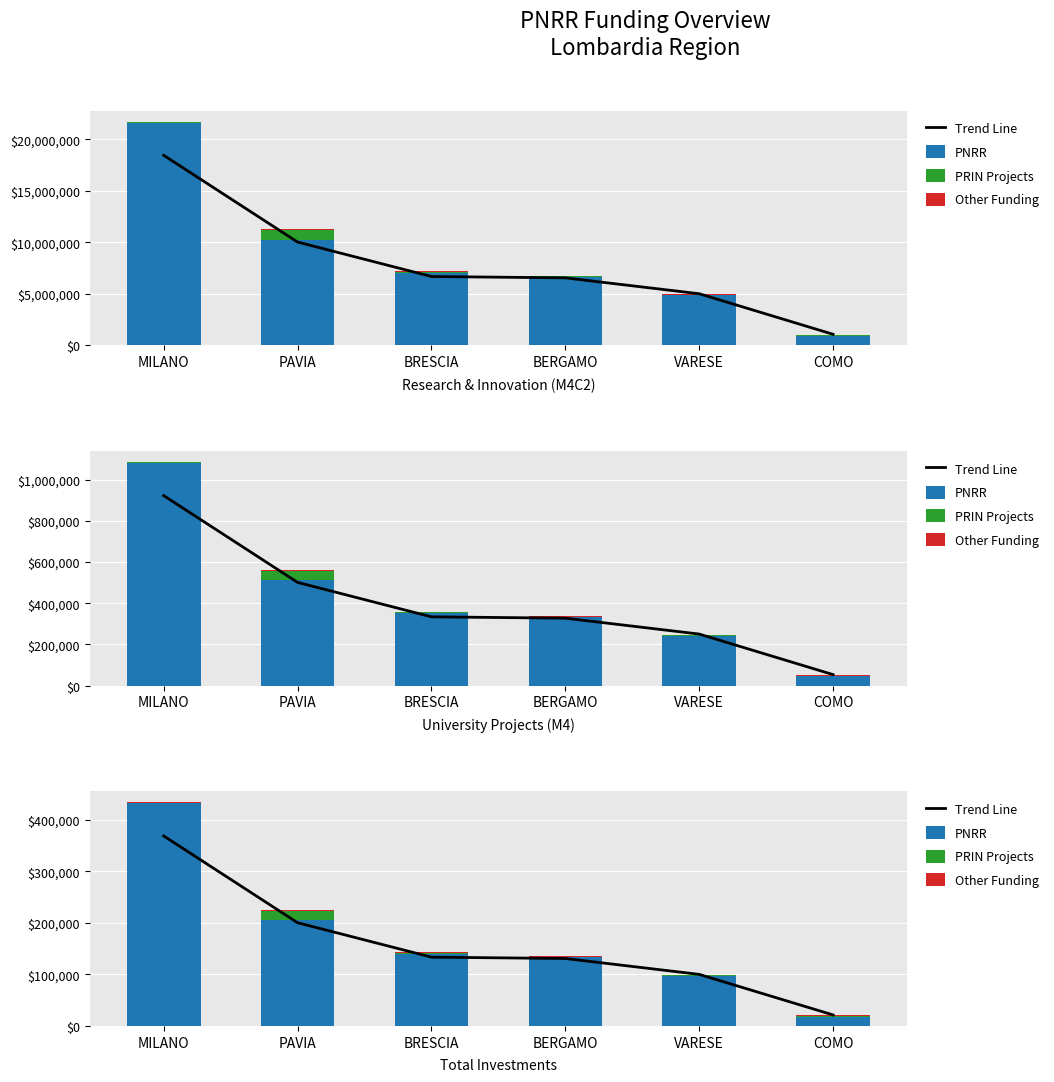

What is the label of the 2nd bar from the right?

VARESE